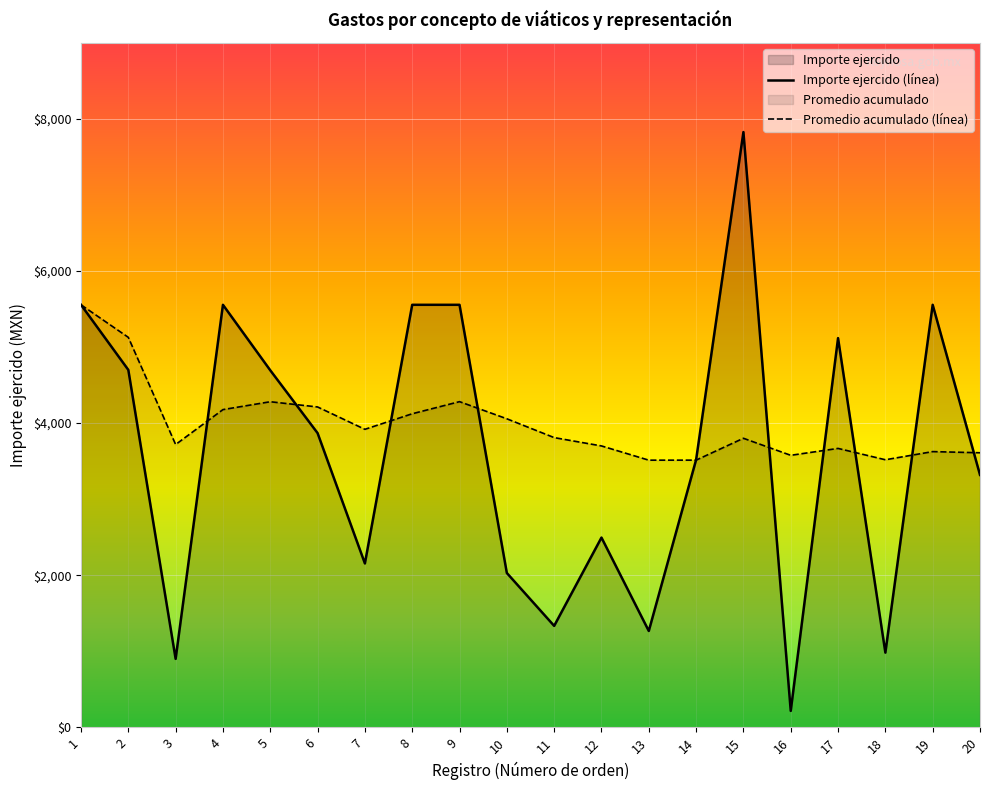

Reading right to left, what are all the values shown in this chart?

3319.5	5556.0	981.9	5118.0	216.0	7827.5	3518.1	1267.0	2495.0	1334.0	2029.3	5556.0	5556.0	2155.0	3869.0	4694.9	5556.0	900.0	4700.0	5556.0